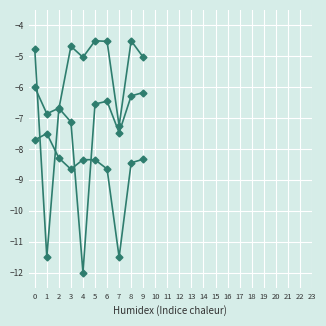

Count the number of categories in the chart.

10